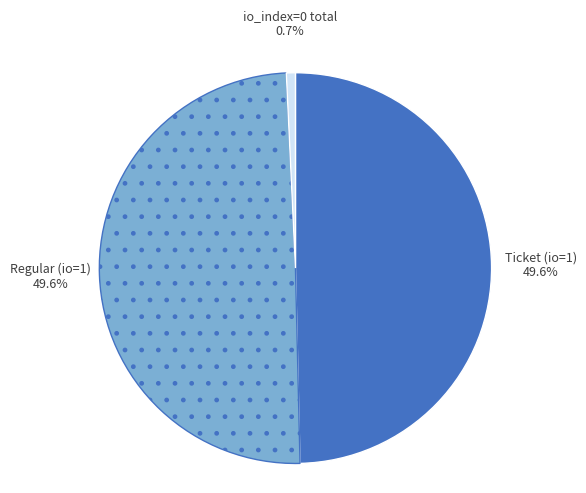

Count the number of slices in the pie.

3